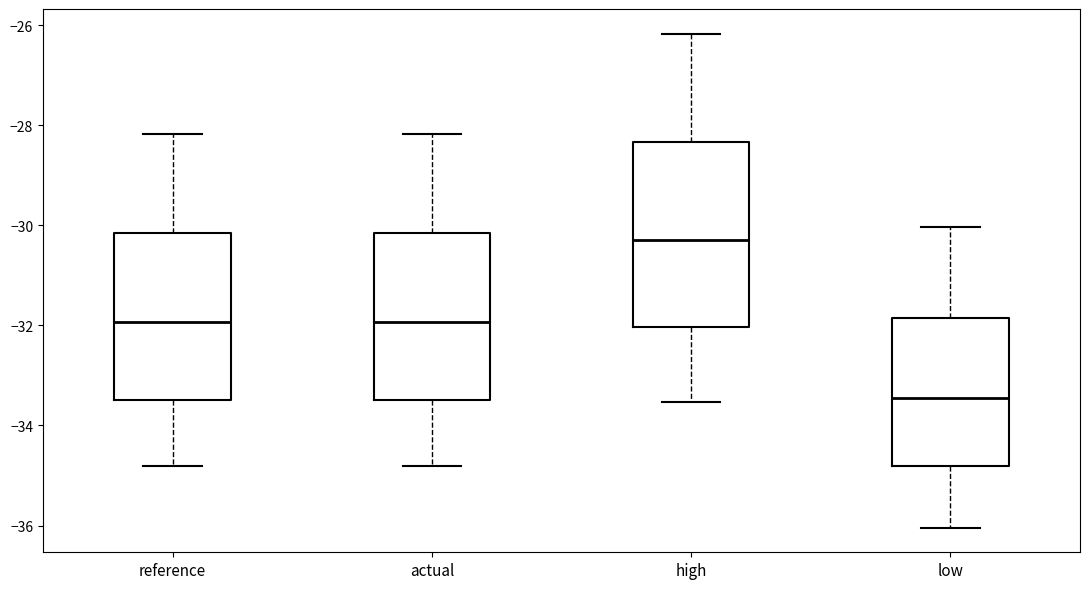

Reading left to right, transcribe this box plot: for each box, give where its median line is, the range the box spans, and where its two whiskers end, as read against the y-axis. The values are not printed on the chart, so give them approximately, as read against the axis.

reference: median -32.0, box -33.4 to -30.2, whiskers -34.8 to -28.2
actual: median -32.0, box -33.4 to -30.2, whiskers -34.8 to -28.2
high: median -30.2, box -32.0 to -28.4, whiskers -33.6 to -26.2
low: median -33.4, box -34.8 to -31.8, whiskers -36.0 to -30.0